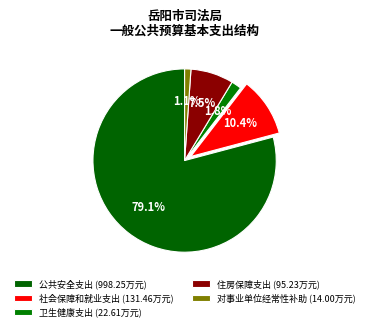

Does 公共安全支出 account for over 50% of the chart?

Yes